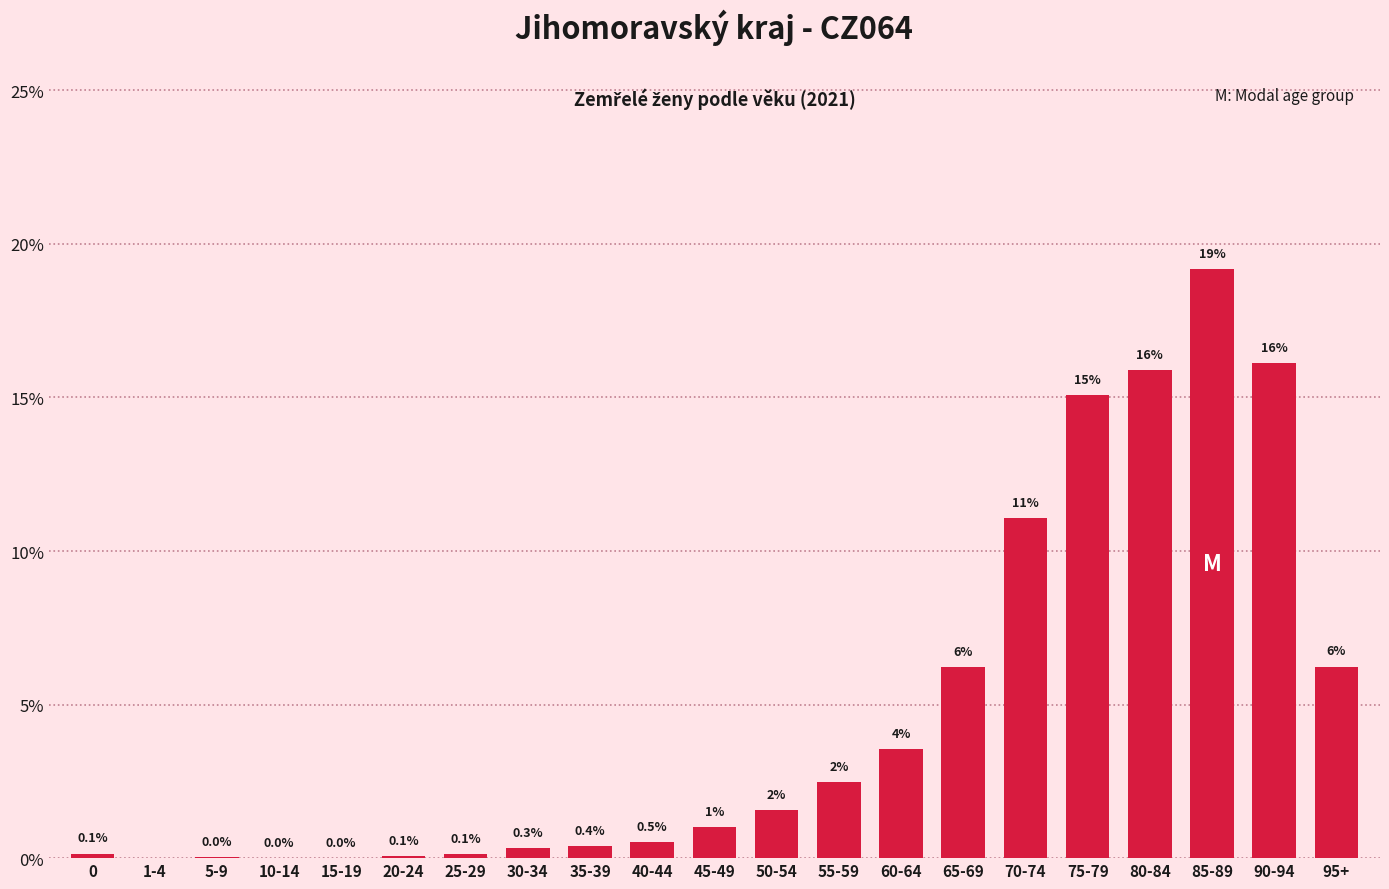

The value at 75-79 is 15.1. True or false?

True